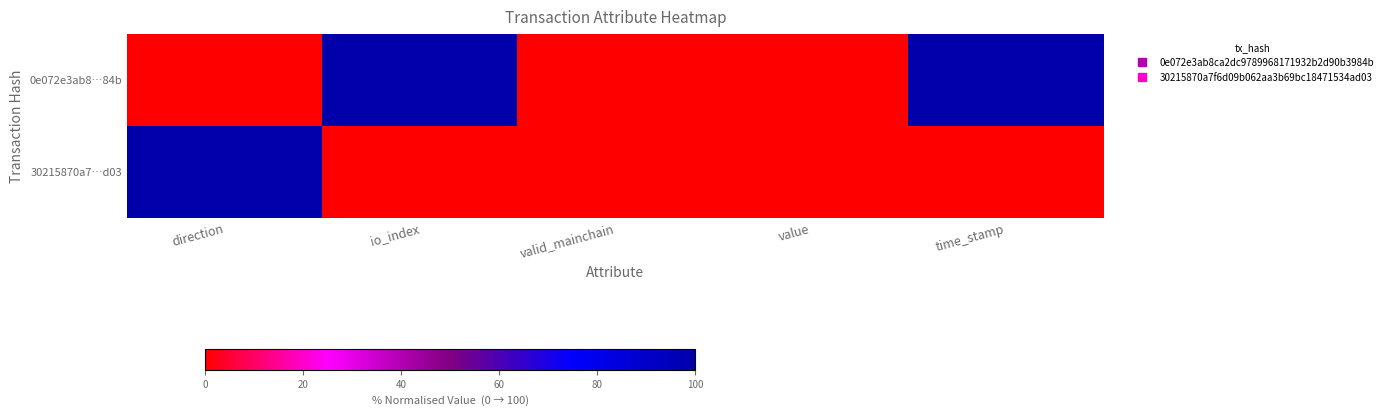

Count the number of categories in the chart.

5